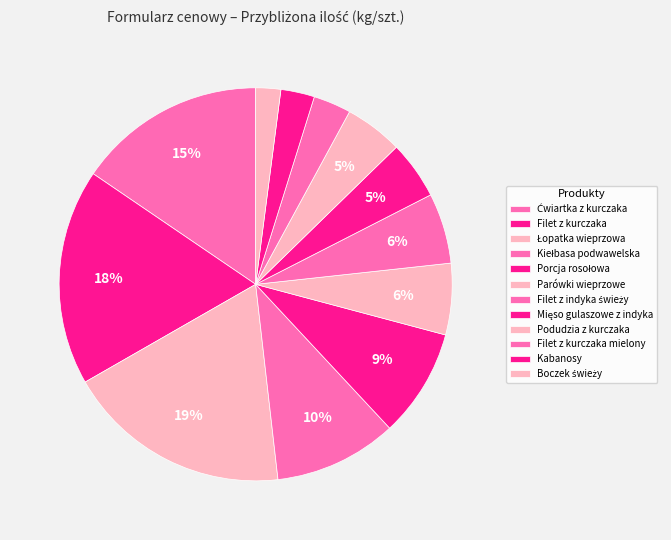

What is the smallest slice in the pie chart?

Boczek świeży